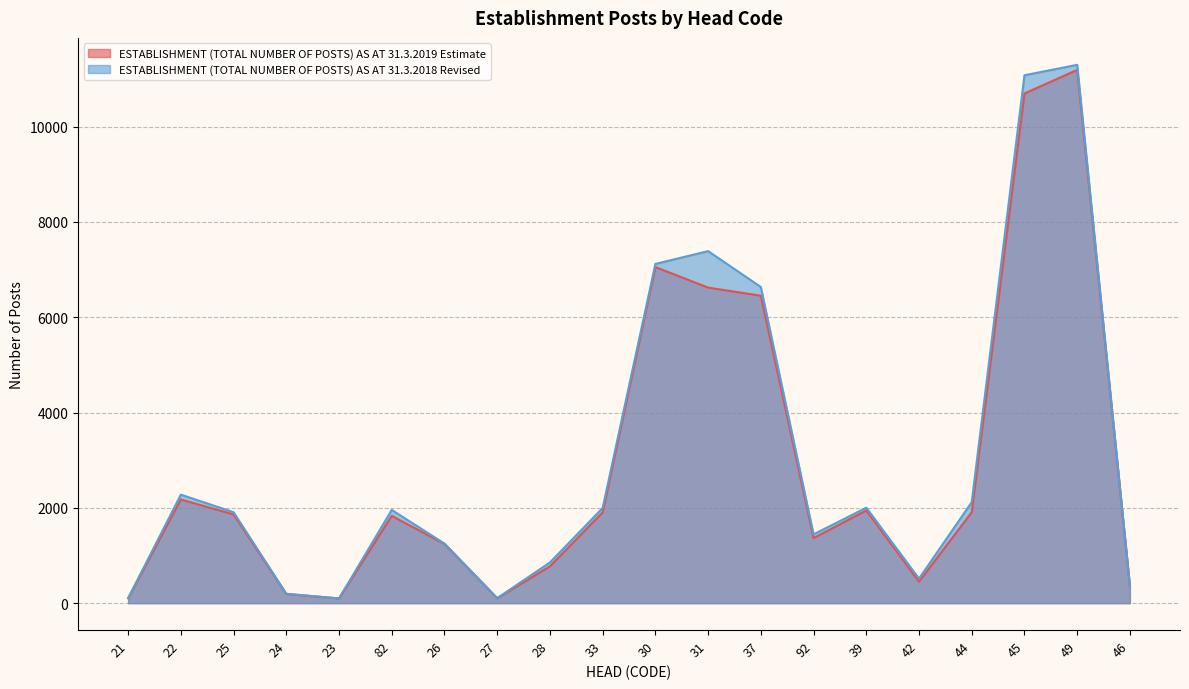

Which series has the widest spread of values?

ESTABLISHMENT (TOTAL NUMBER OF POSTS) AS AT 31.3.2018 Revised